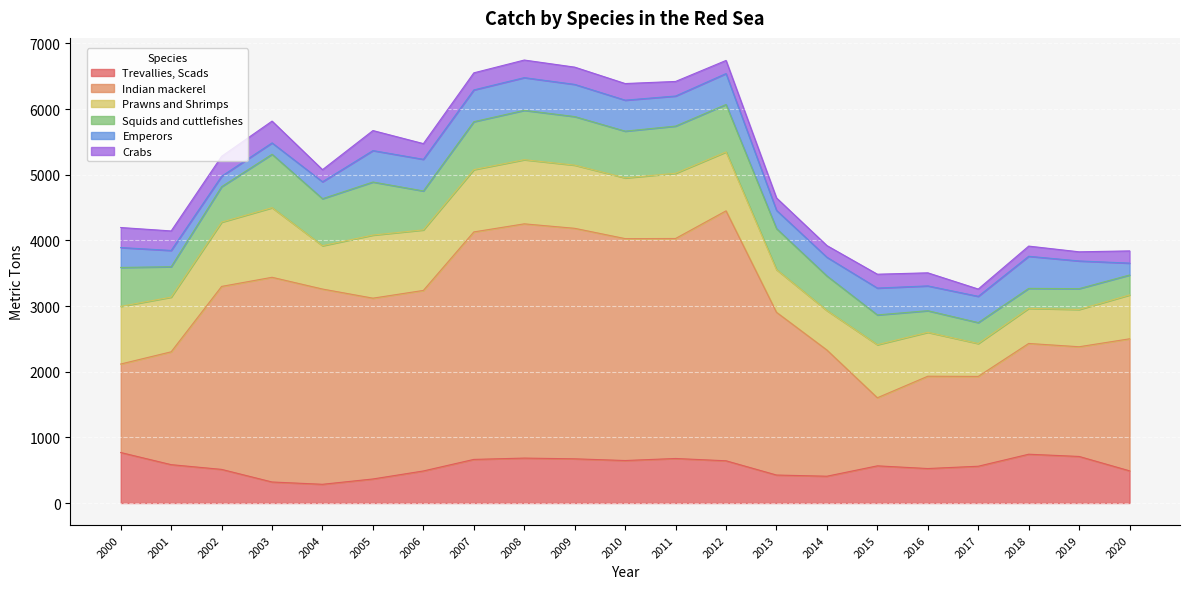

How many values in the Crabs series exceed 222?

10